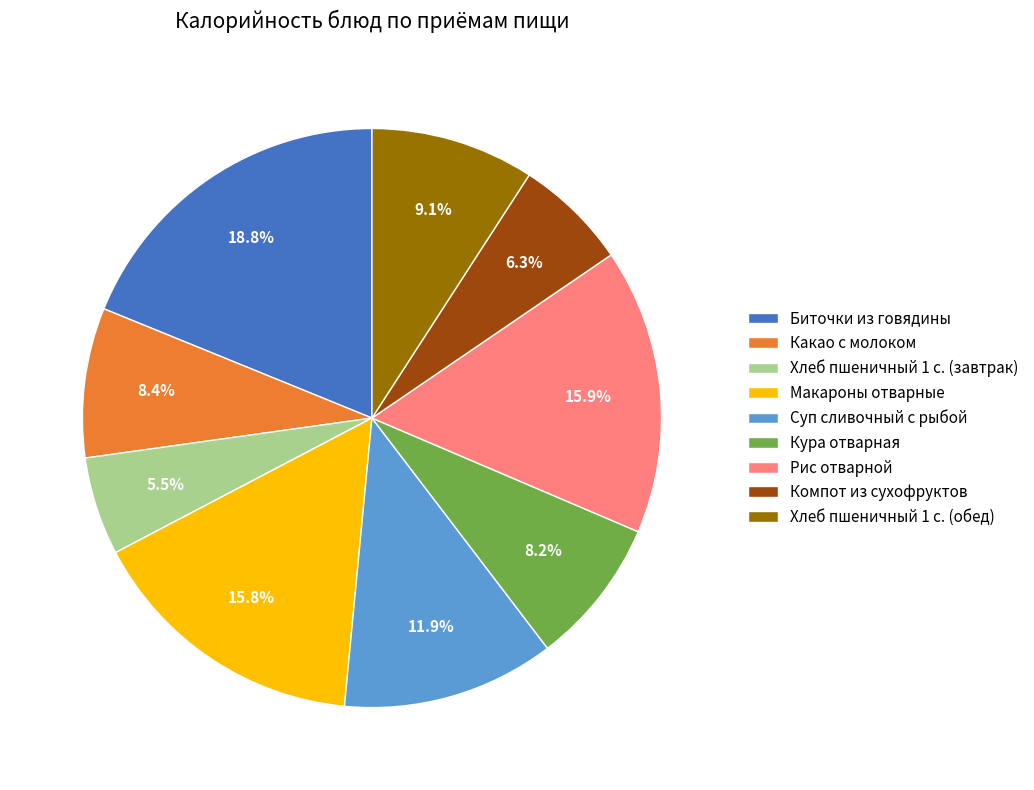

To the nearest percent, what percentage of the pie is Какао с молоком?

8%